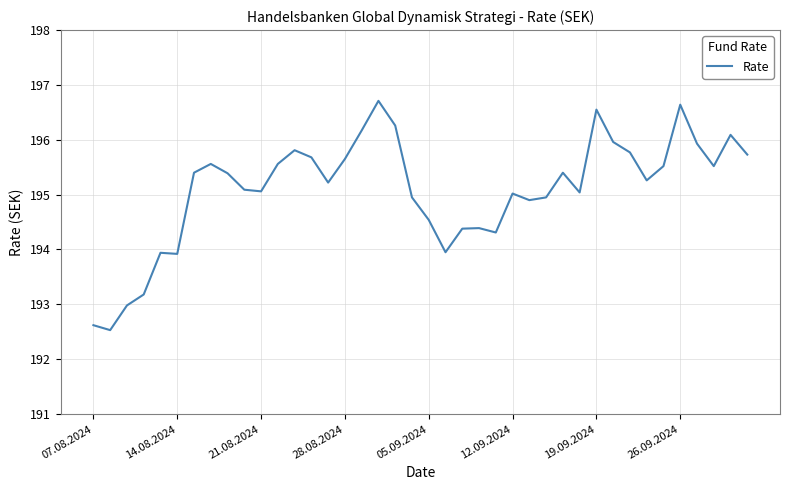

What is the minimum value shown in the chart?

192.5